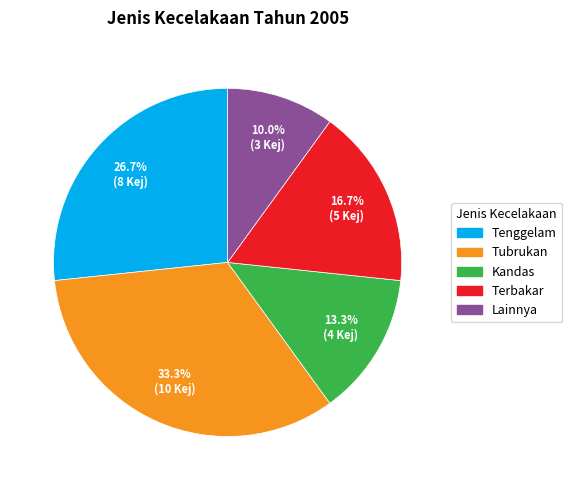

To the nearest percent, what portion does Tenggelam represent?

27%